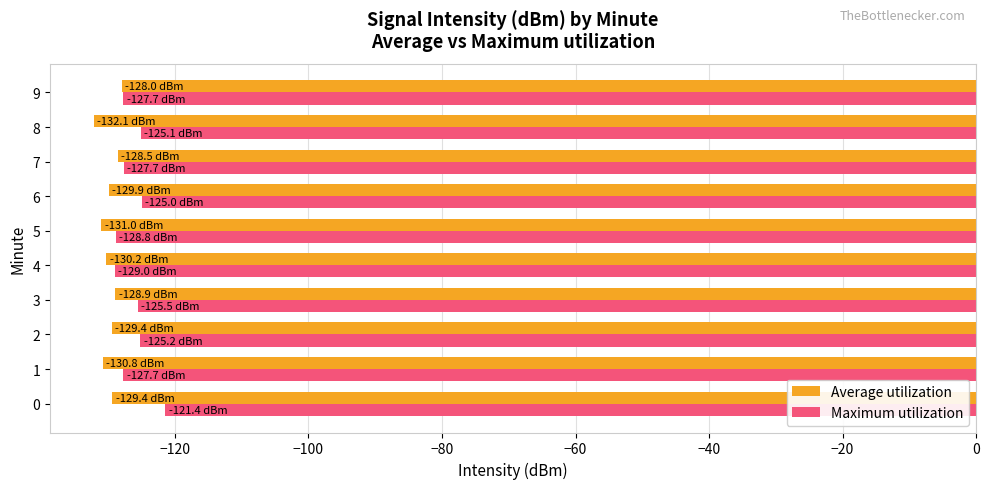

What is the highest value of the Maximum utilization series?

-121.4